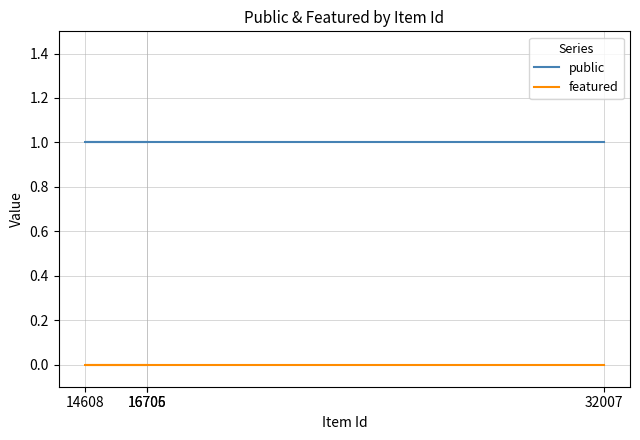

List the series in order of their overall mean, lowest first.

featured, public